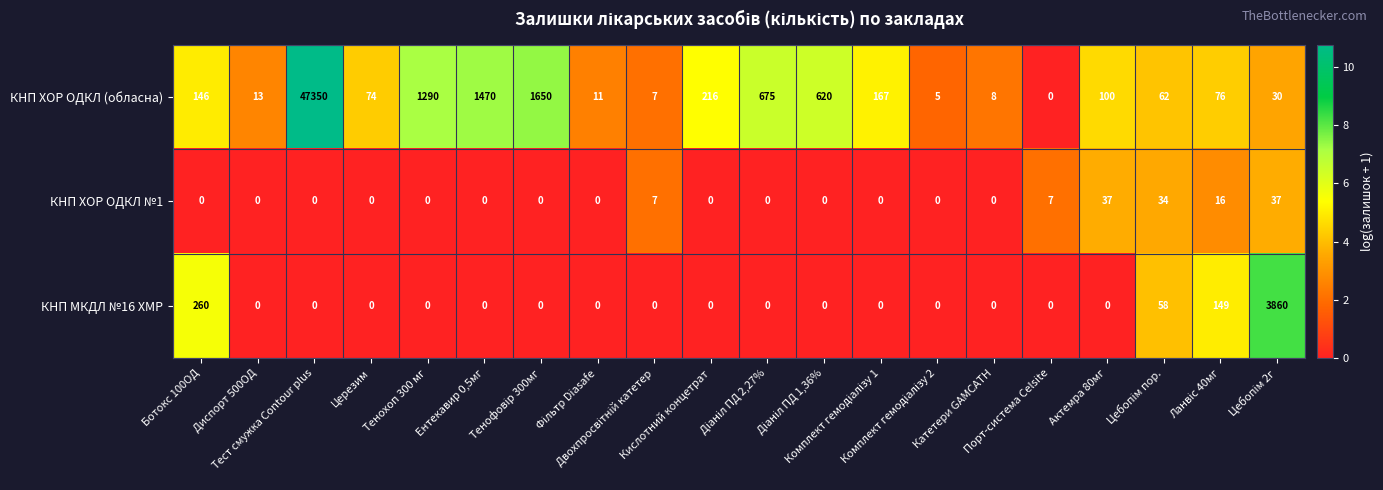

Rank the series by their maximum value, from lowest to highest.

КНП ХОР ОДКЛ №1, КНП МКДЛ №16 ХМР, КНП ХОР ОДКЛ (обласна)